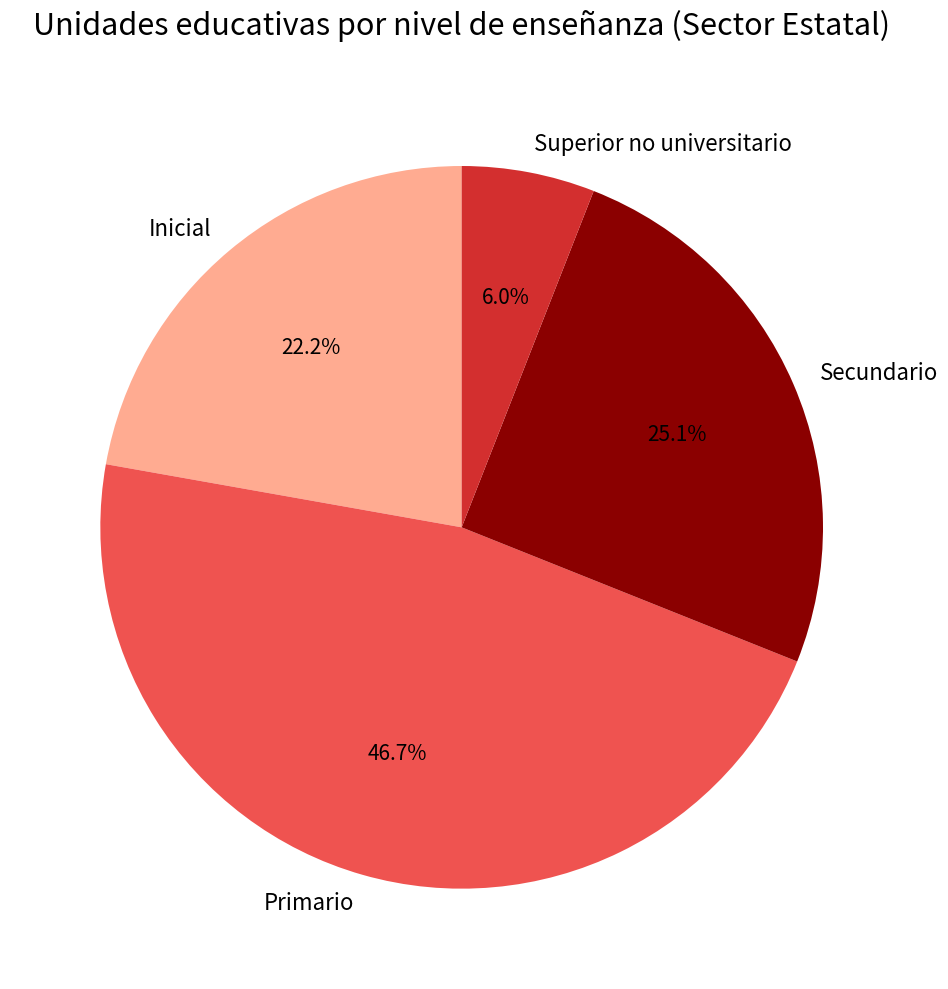

Which category has the biggest portion of the pie?

Primario